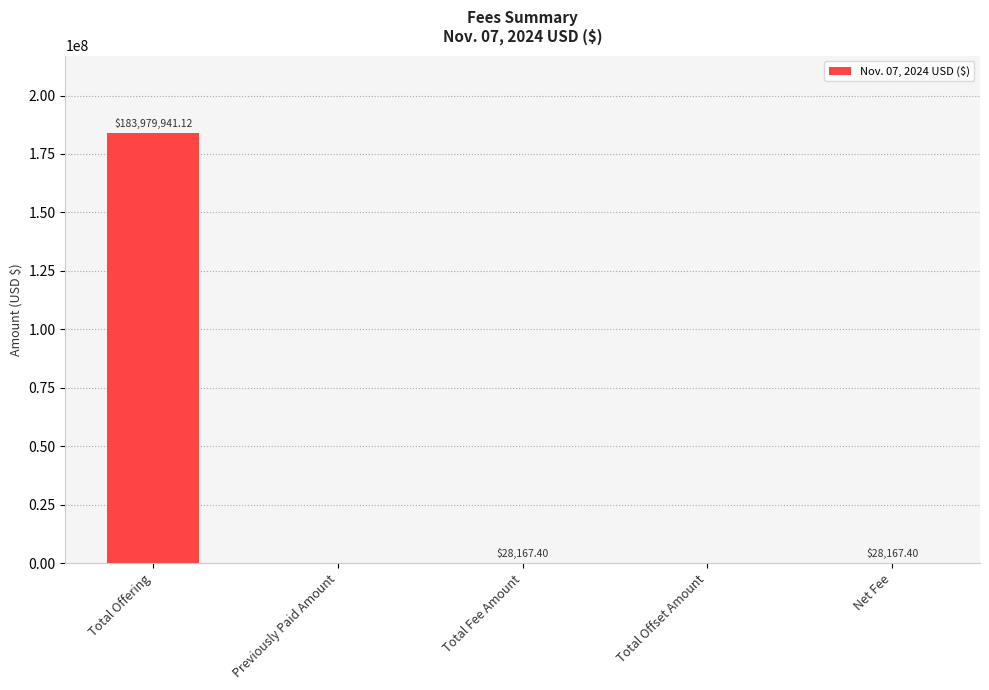

Where does the data first go above 28167?

Total Offering